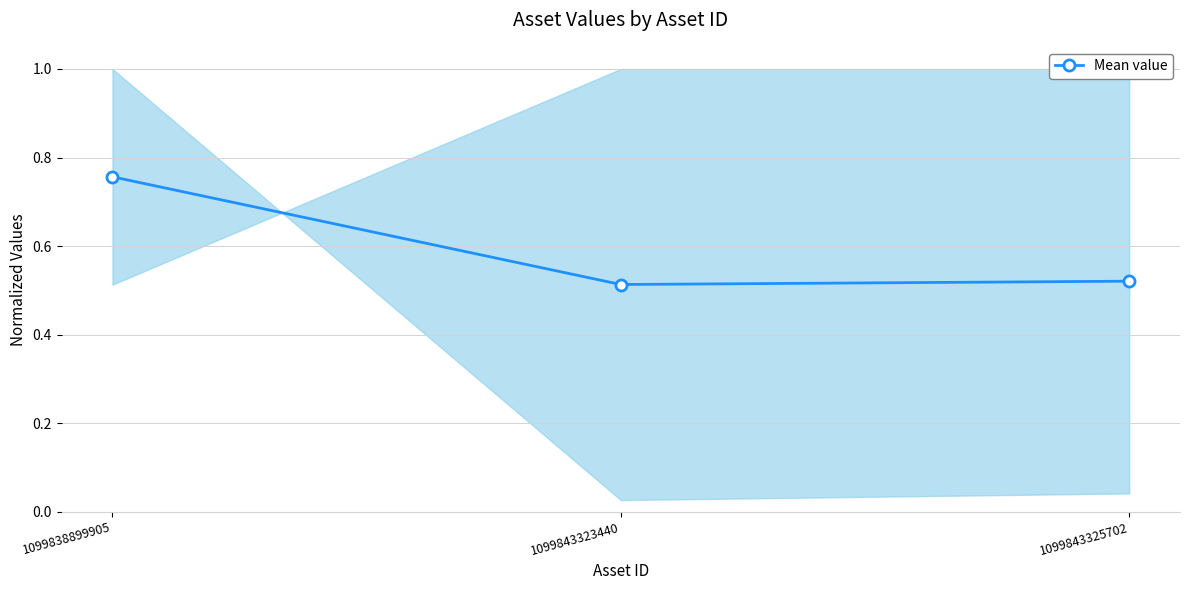

Count the values in the range 0 to 1.

3